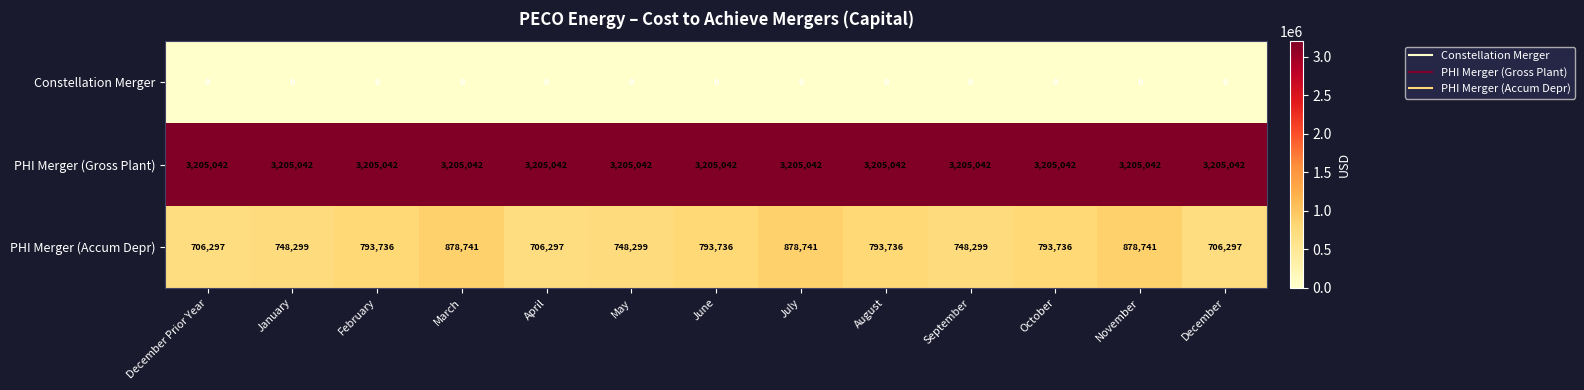

At September, list the series in order from smallest to largest.

Constellation Merger, PHI Merger (Accum Depr), PHI Merger (Gross Plant)